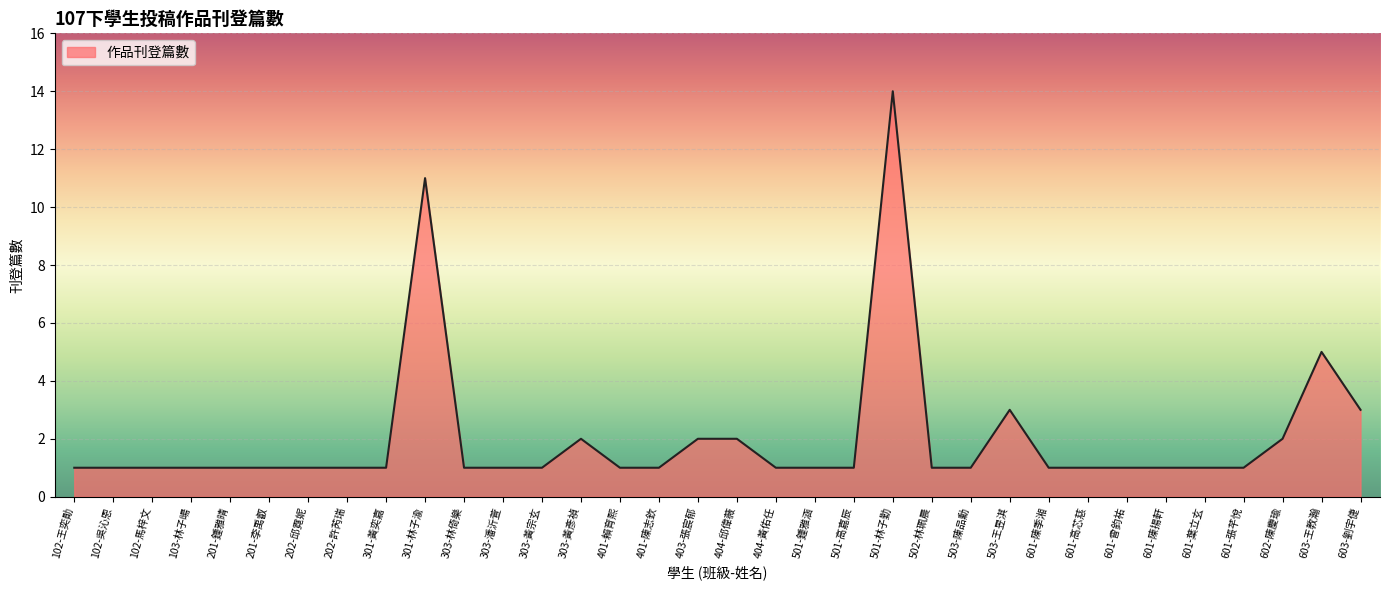

What is the smallest value displayed?

1